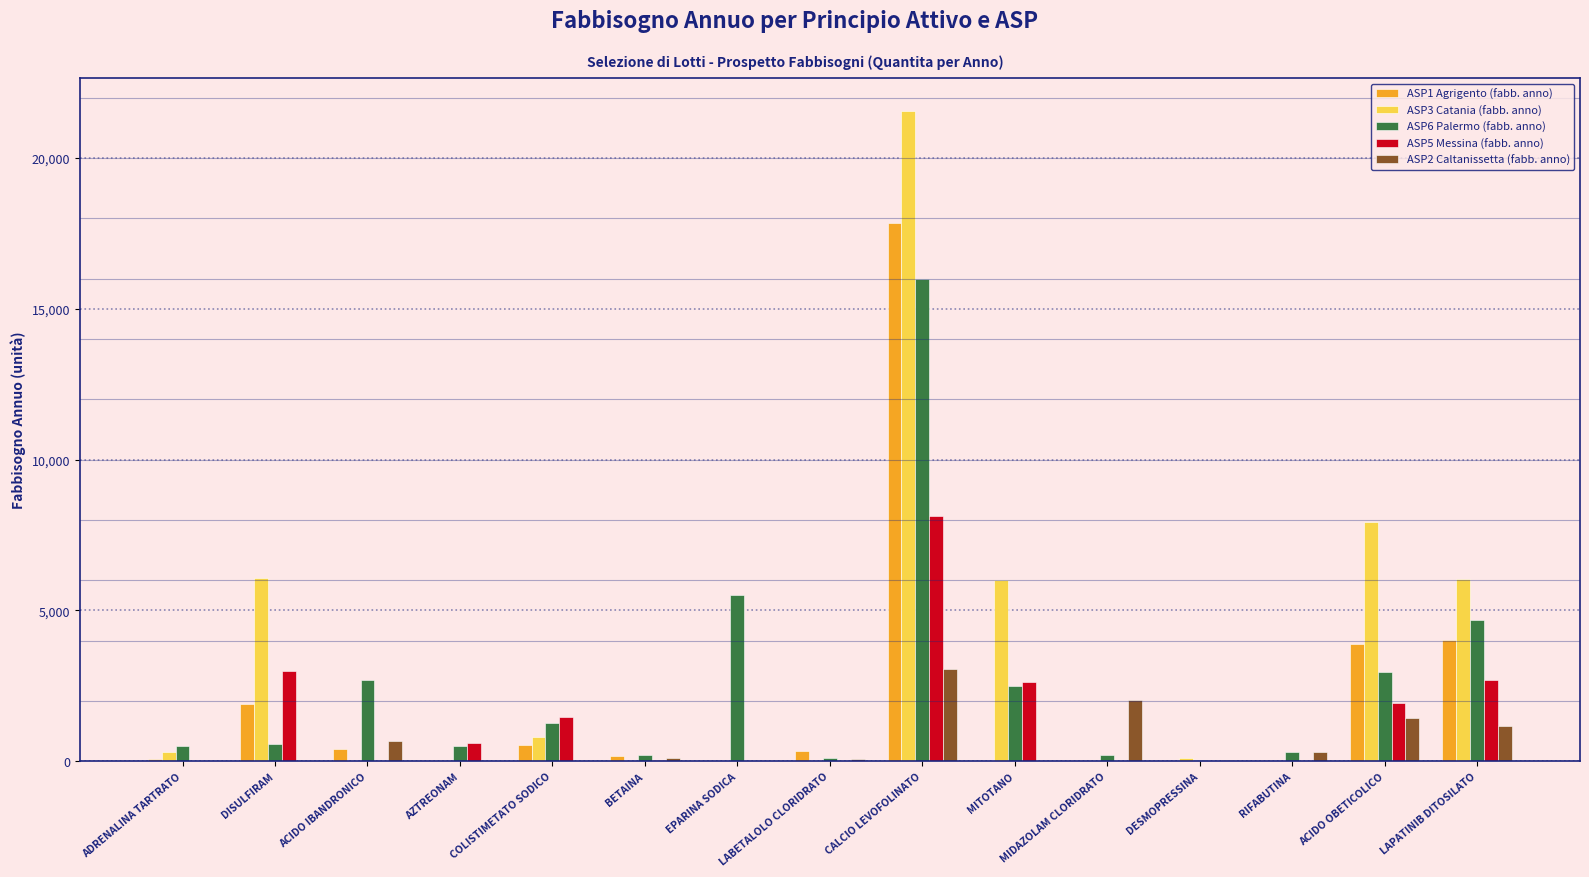

True or false: ASP6 Palermo (fabb. anno) has a value of 5500 at EPARINA SODICA.

True